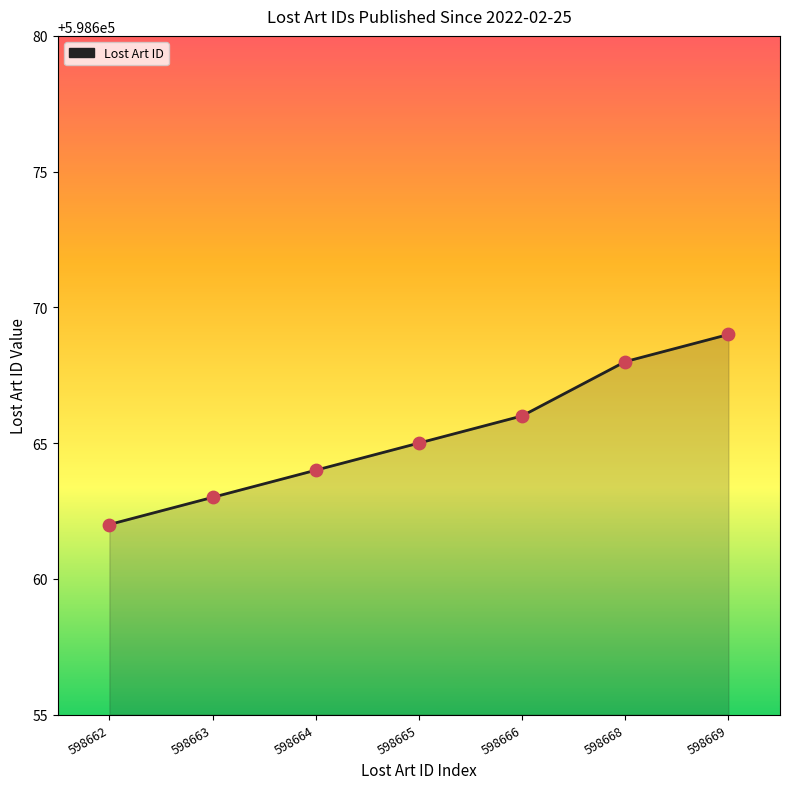

Approximately how many times larger is the value at 598669 compared to 598664?

1.0